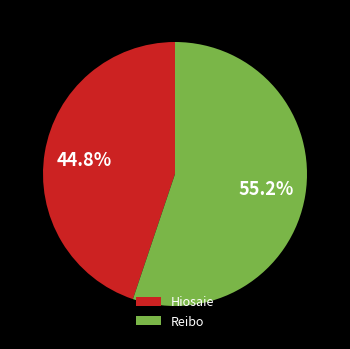

Which slice is the largest?

Reibo